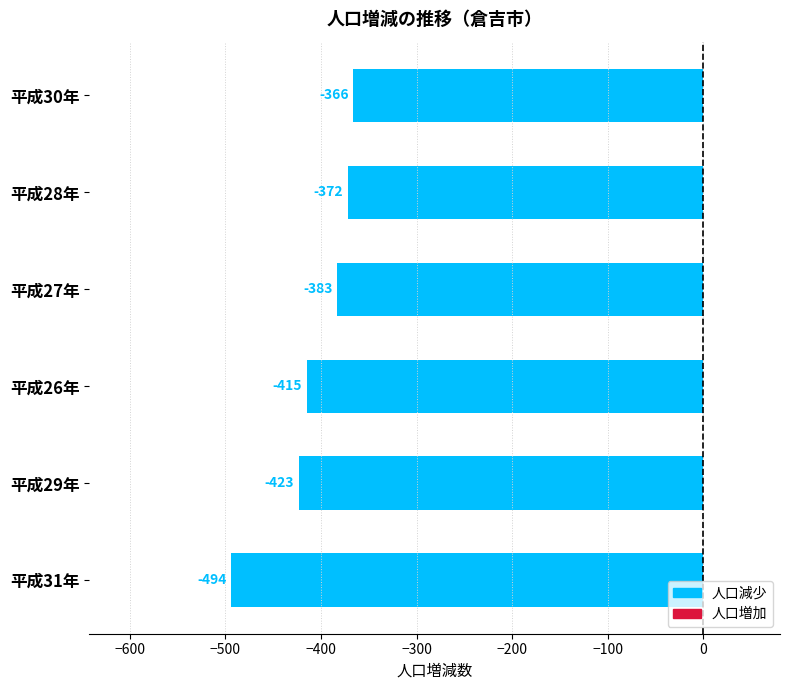

How many bars are there in total?

6